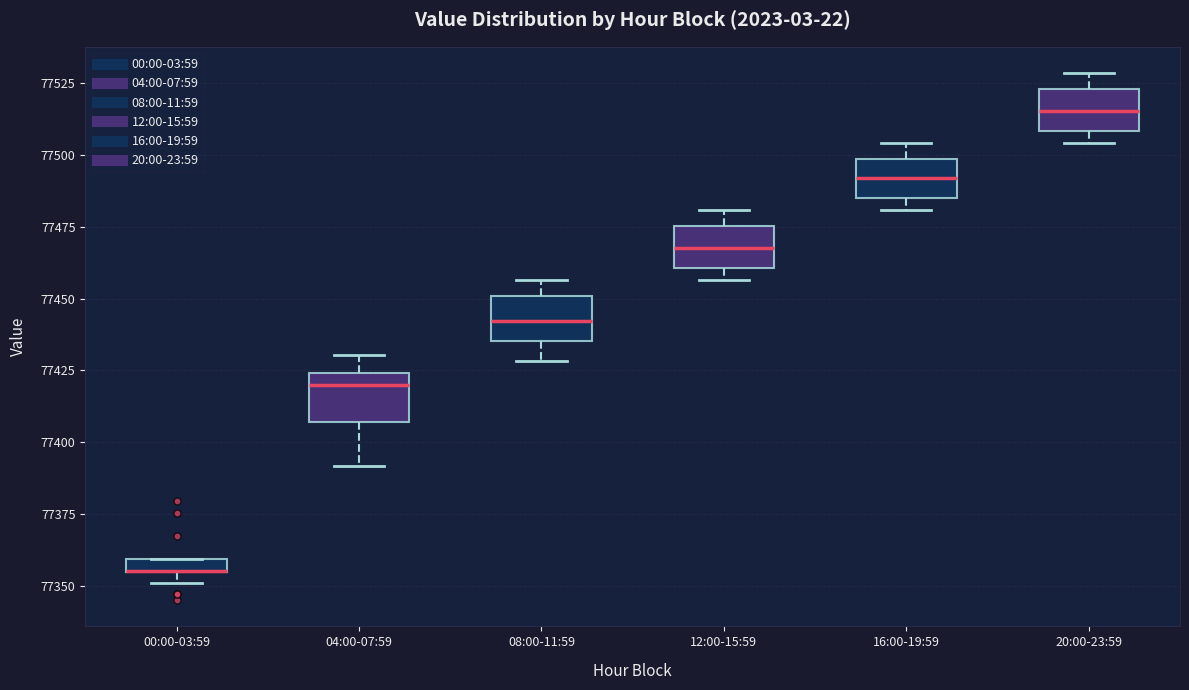

Where does the upper whisker of the box for 16:00-19:59 end on the y-axis? The values are not printed on the chart, so give them approximately, as read against the axis.

77505